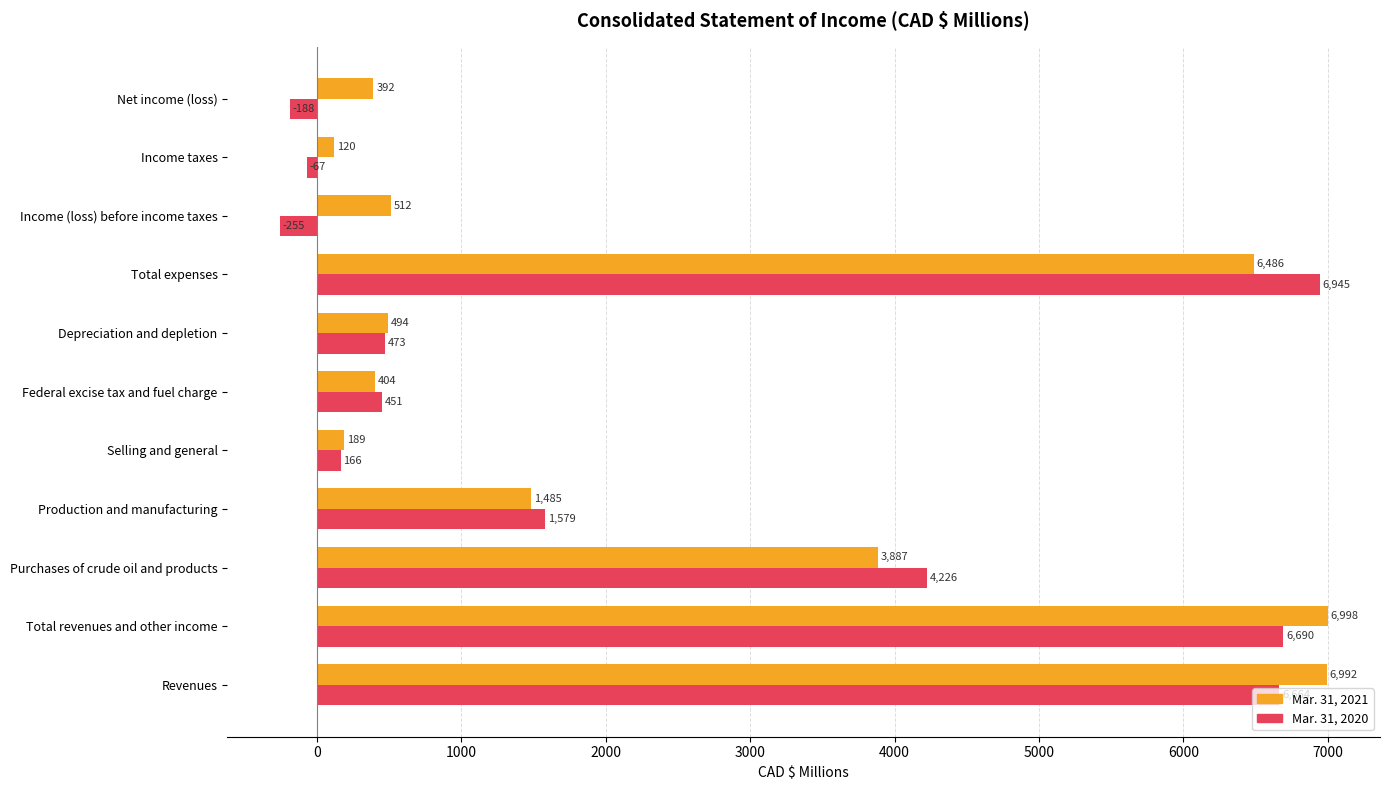

At how many categories does at least one series exceed 2879?

4